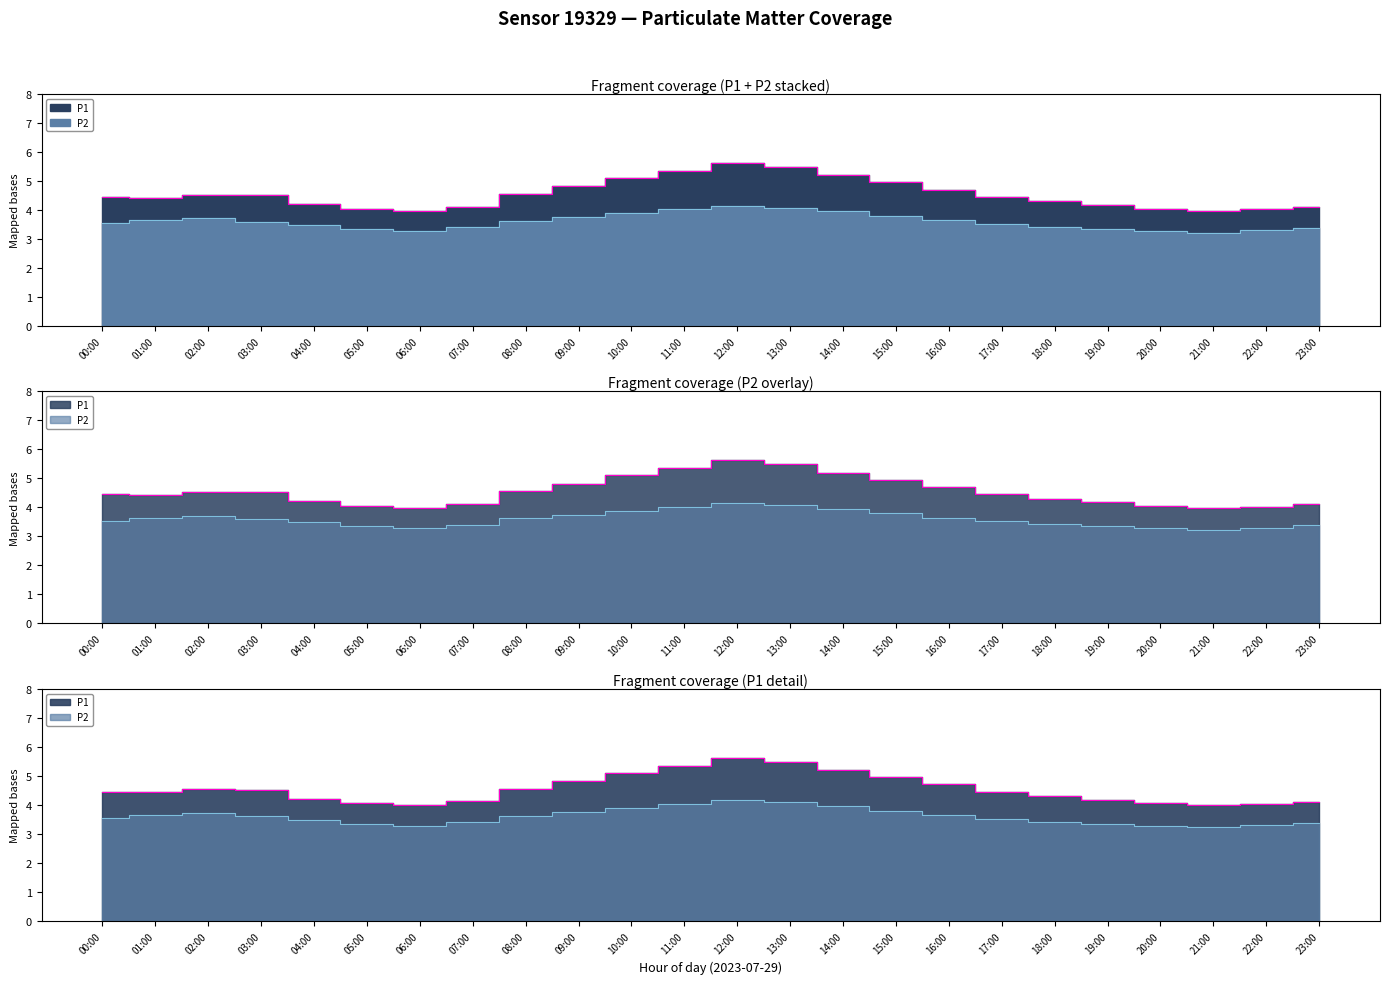

What is the sum of the P1 values at 13:00 and 15:00?

10.4